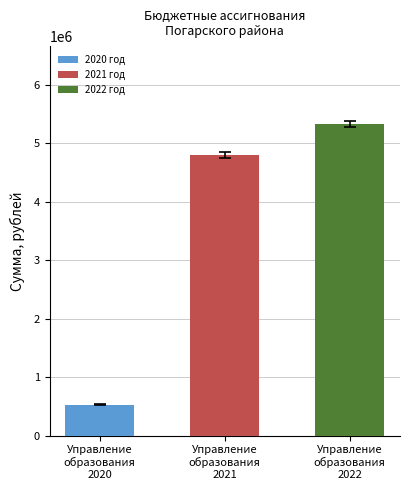

What is the value of the 2021 год bar at the 1st from the left?

4800001.0